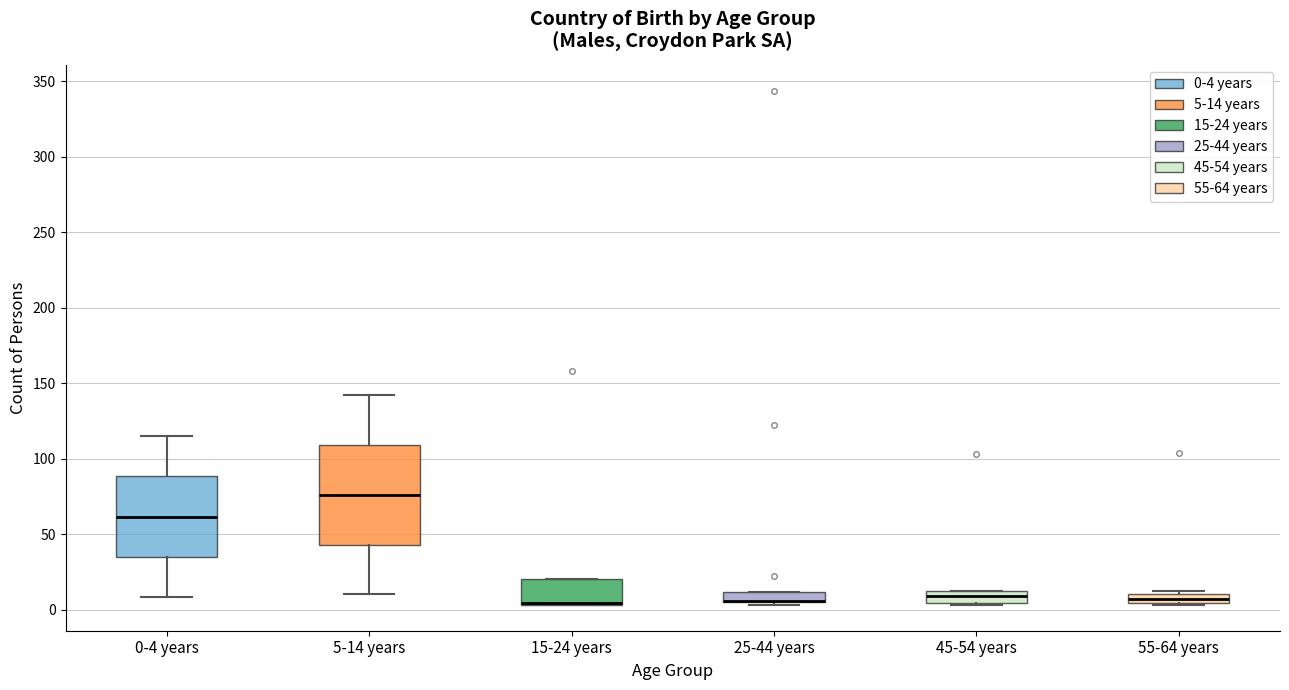

Which box is the tallest, from its lower edge to its upper edge?

5-14 years